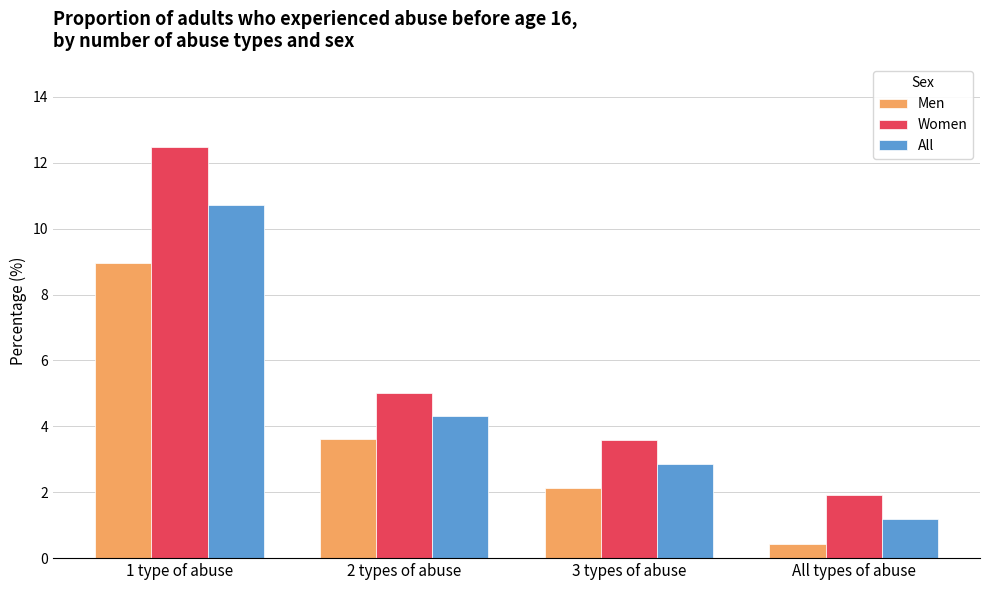

What is the lowest value of the All series?

1.2